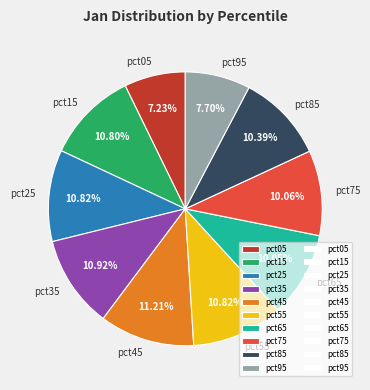

Count the number of slices in the pie.

10